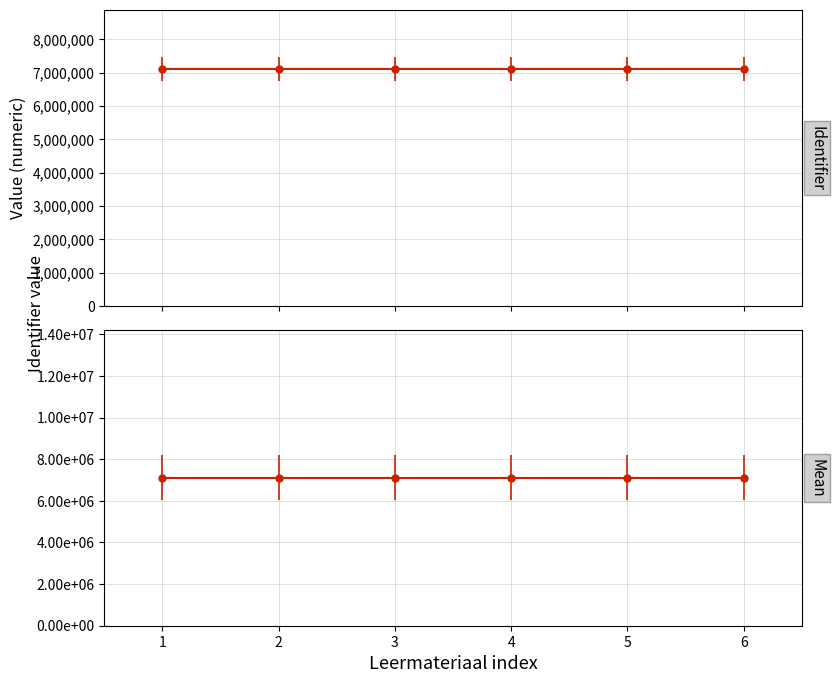

True or false: there are more than 2 points higher than both neighbors.

False